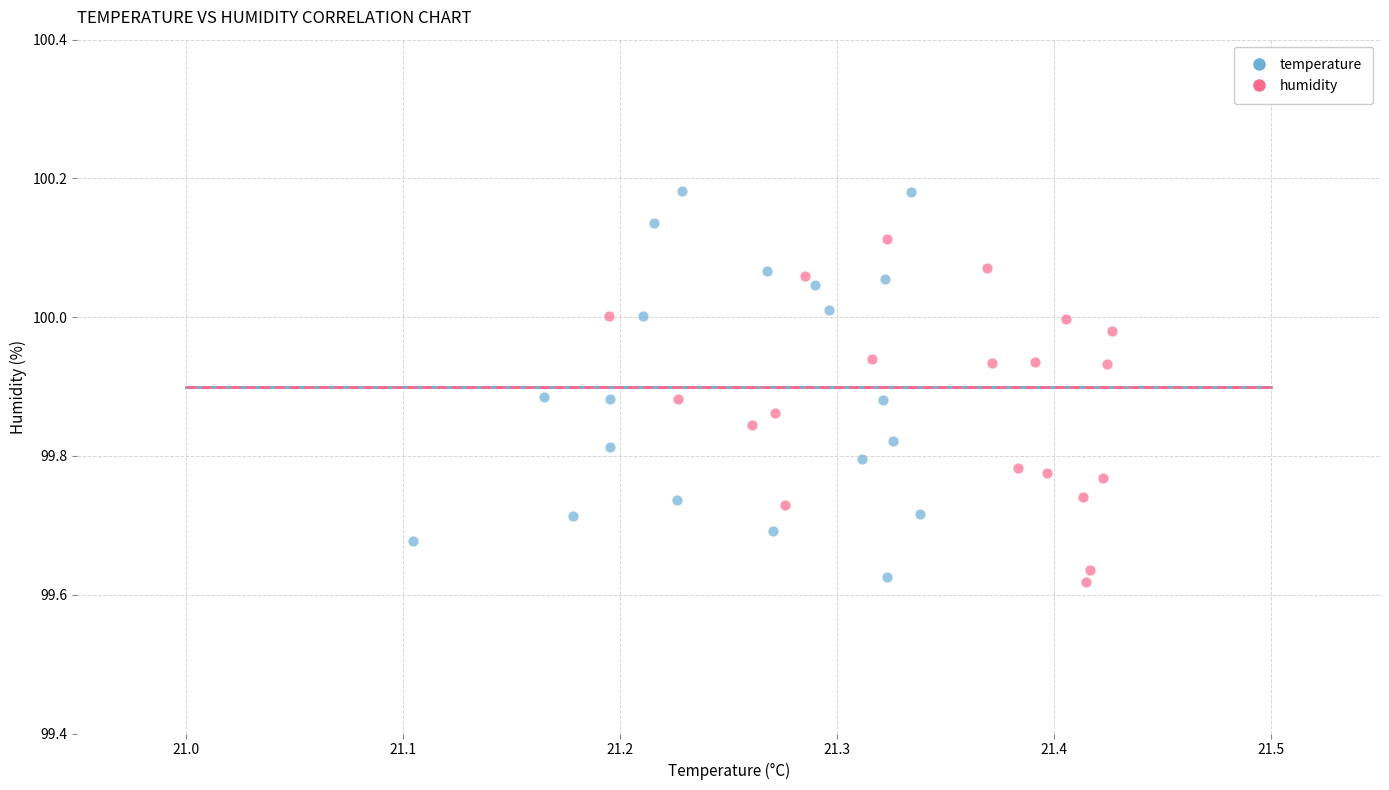

Which series contains the highest Y value?

temperature